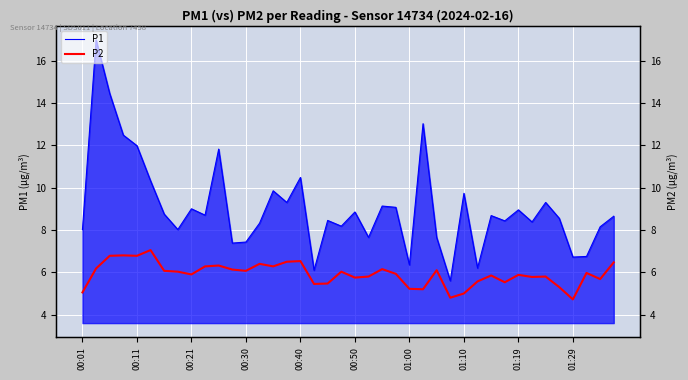

What is the lowest value of the P1 series?

5.6